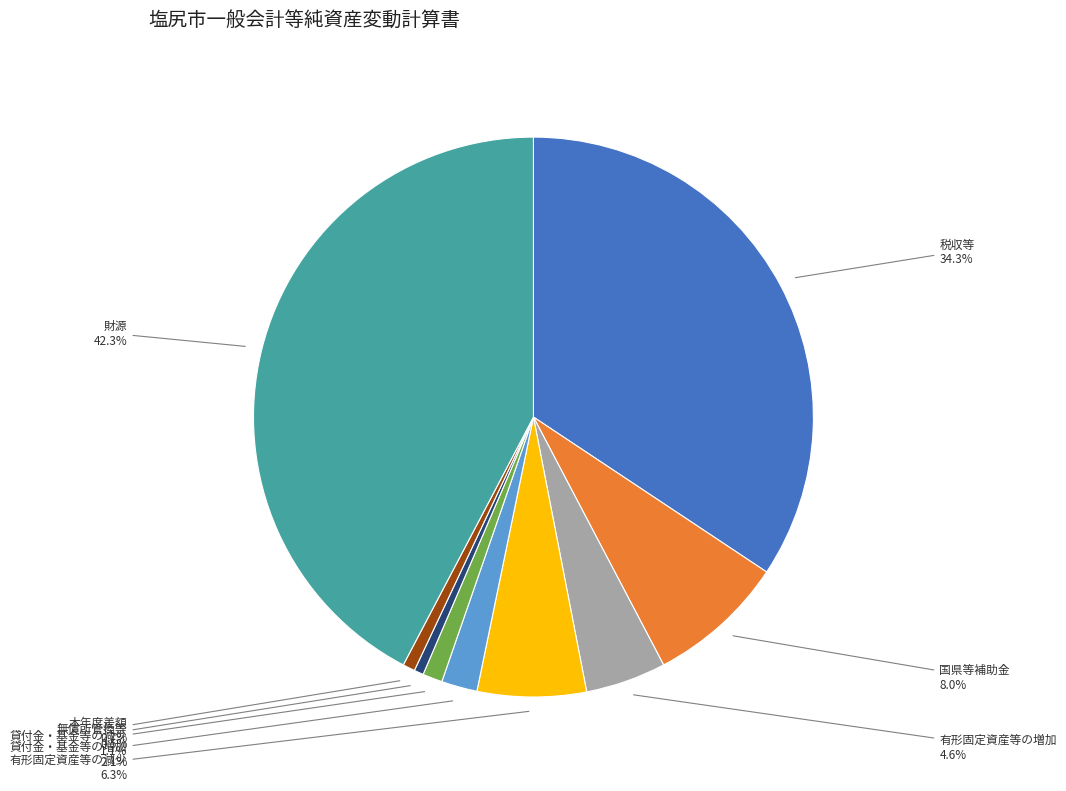

Count the number of slices in the pie.

9